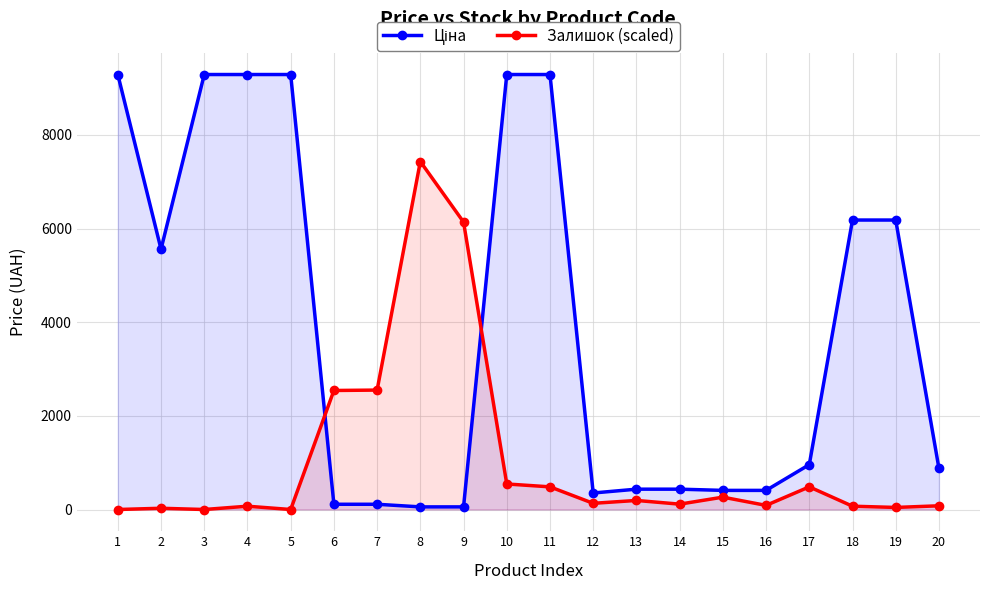

What is the difference between the maximum and minimum values in the Залишок (scaled) series?

7432.4